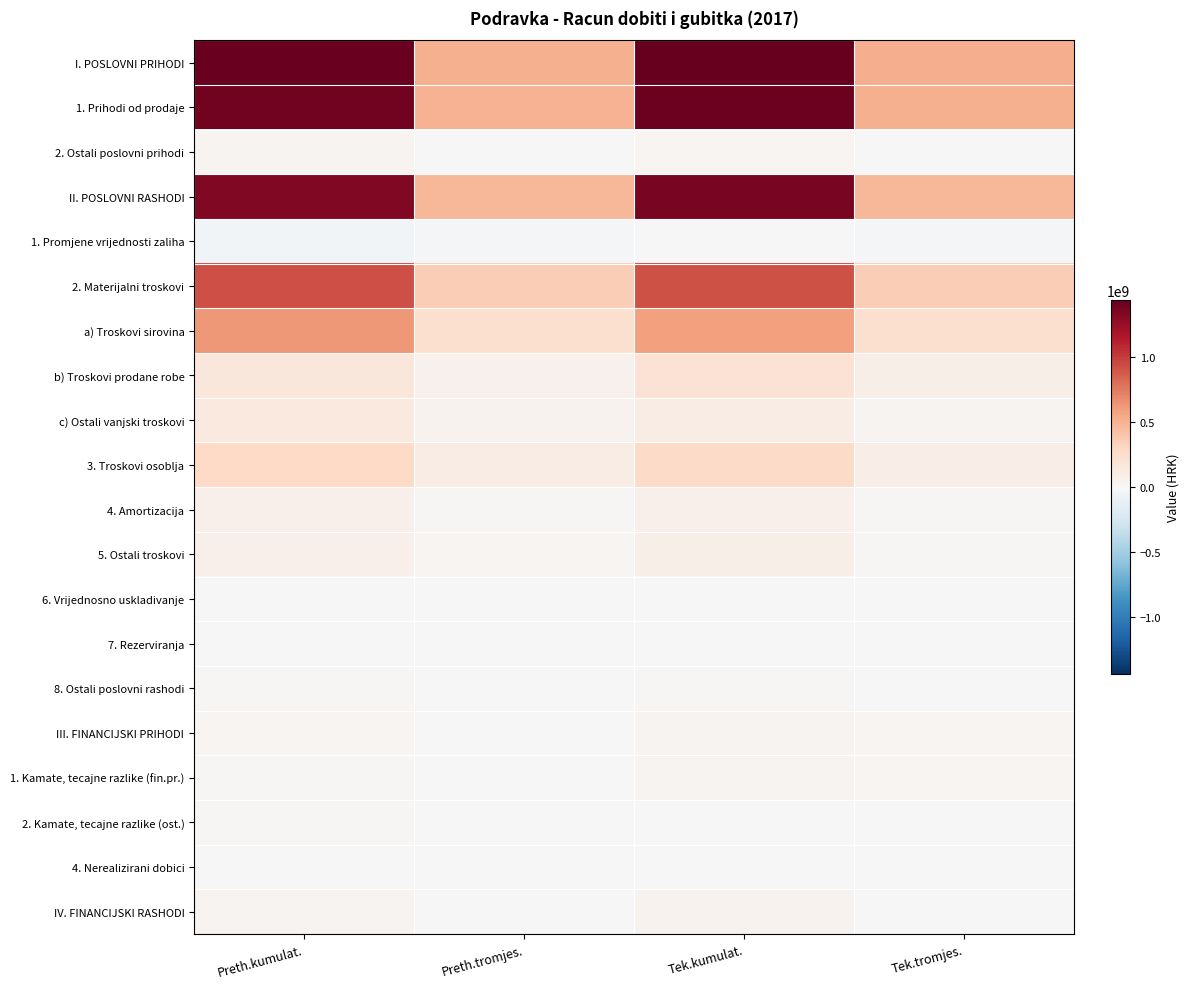

Which series has the largest total across all categories?

I. POSLOVNI PRIHODI